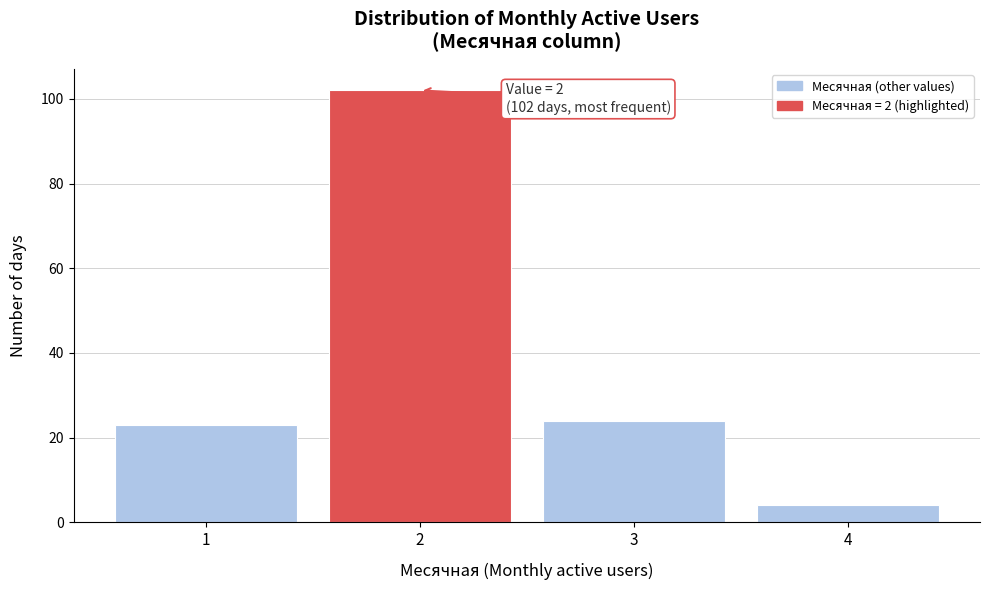

Over which range of the x-axis is the bar tallest?

1.5 to 2.5